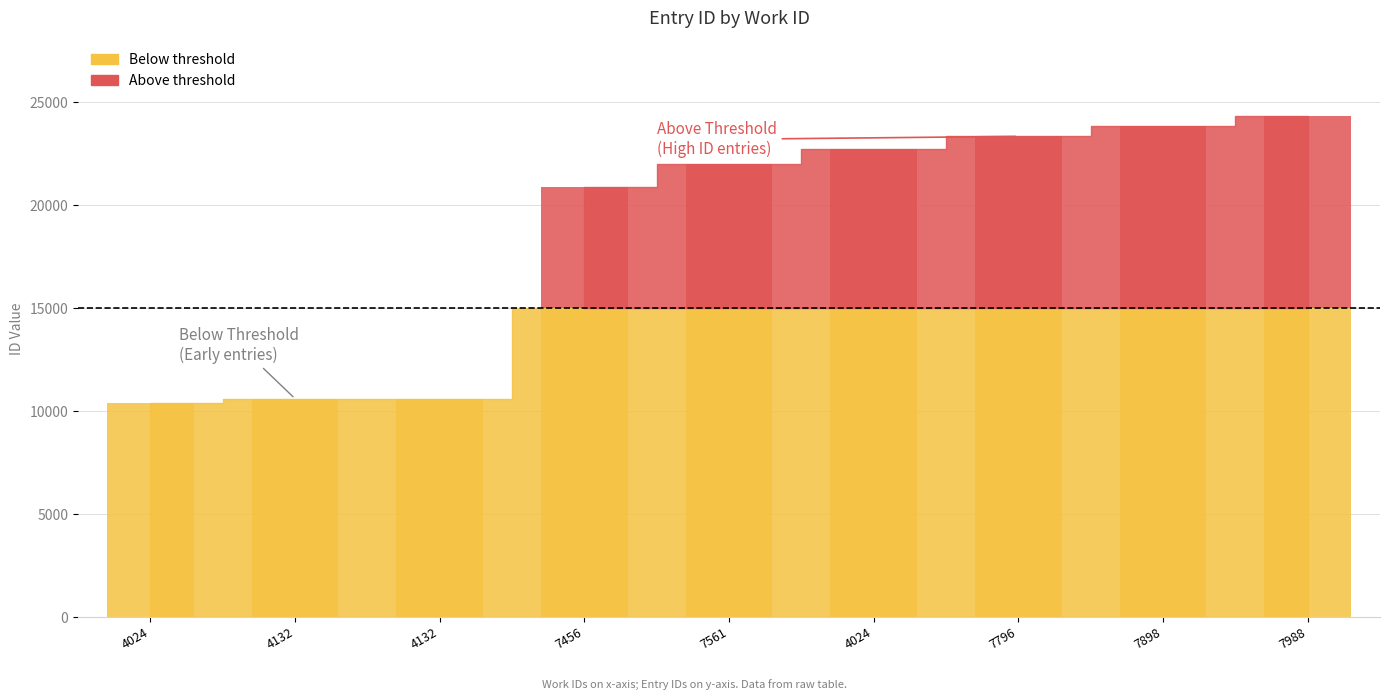

Is it true that the value at 7796 is 11203?

False